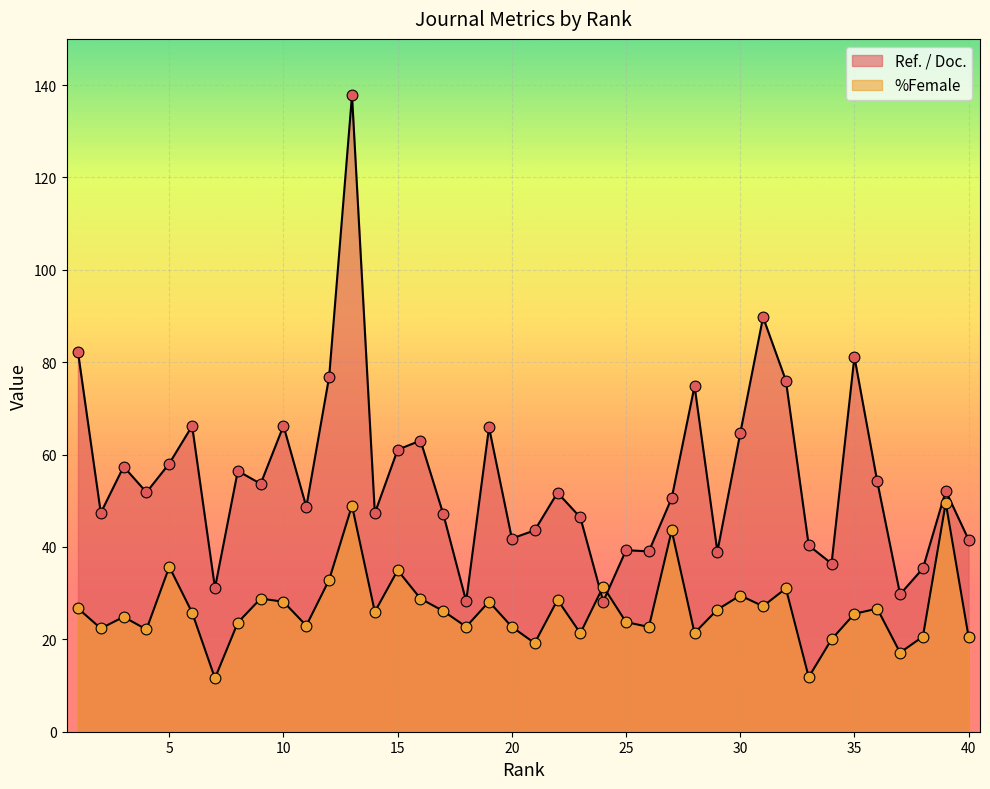

Is the value of Ref. / Doc. at 30 greater than the value of %Female at 13?

Yes